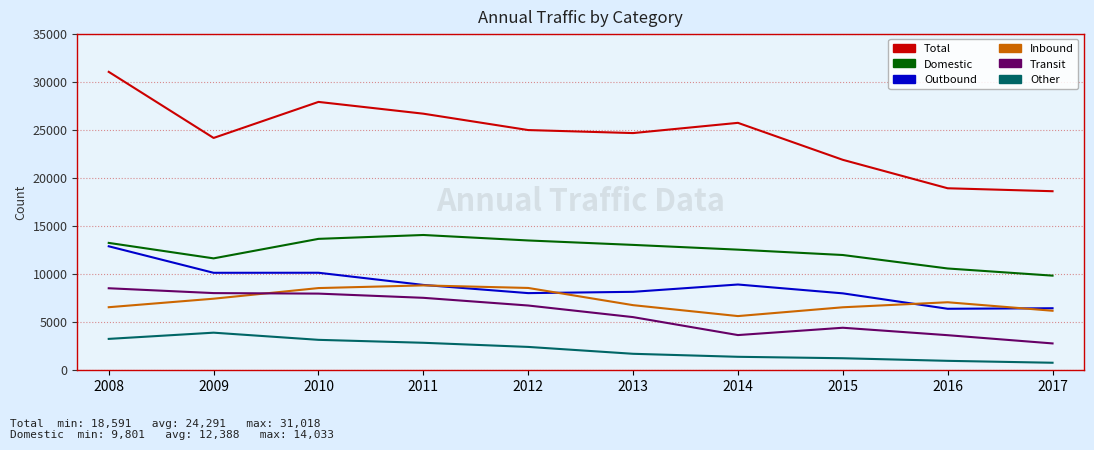

True or false: Other has a value of 2811 at 2011.

True